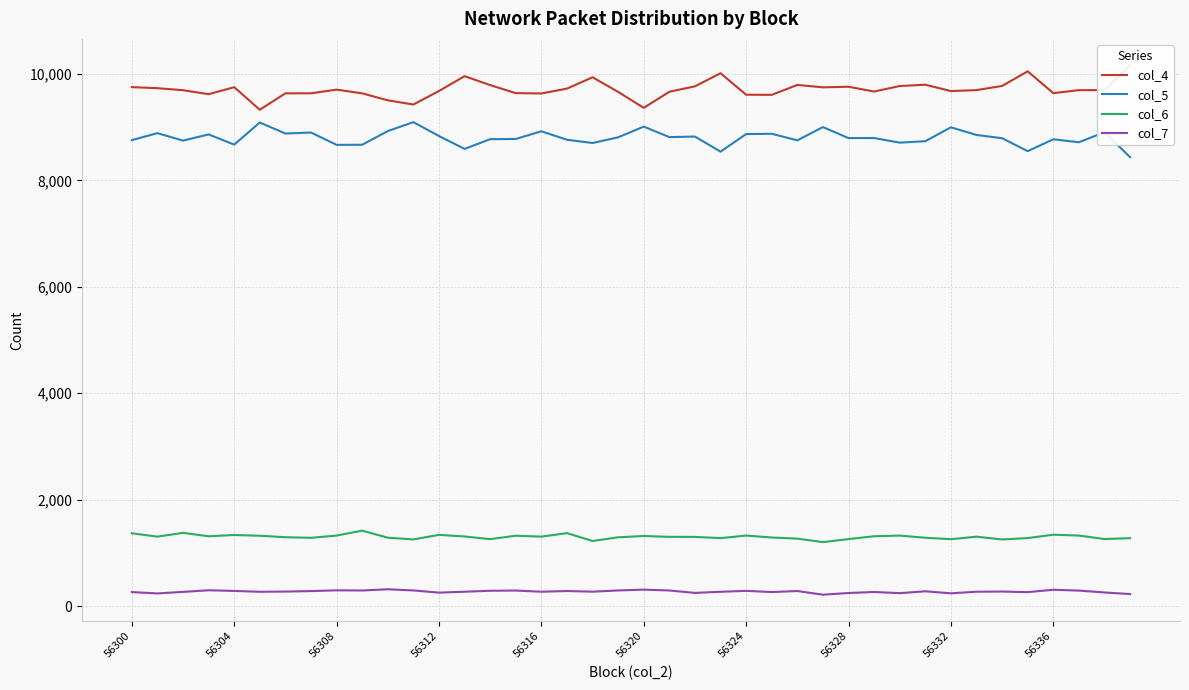

In col_7, how many points are lower than both neighbors (excluding endpoints)?

12